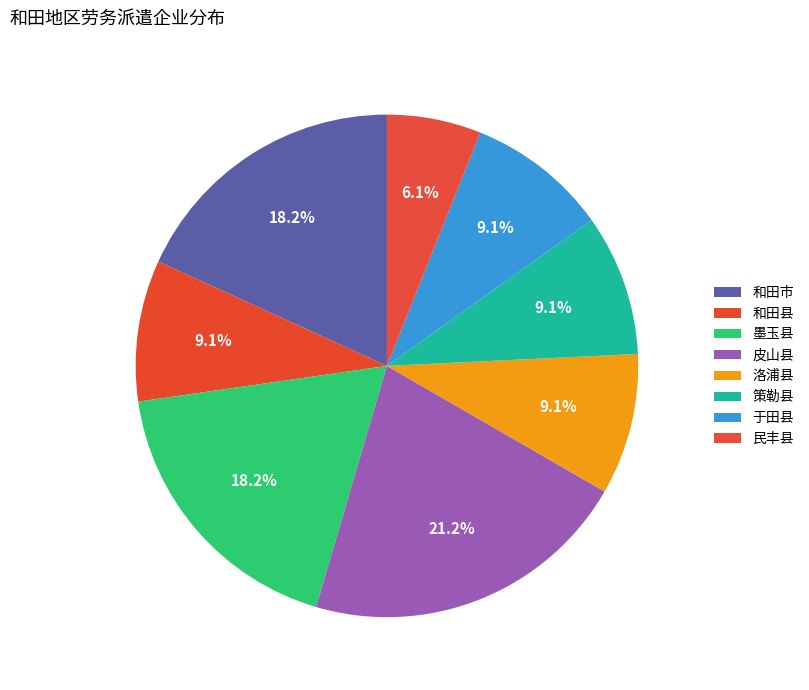

Rank the categories by value from highest to lowest.

皮山县, 和田市, 墨玉县, 和田县, 洛浦县, 策勒县, 于田县, 民丰县